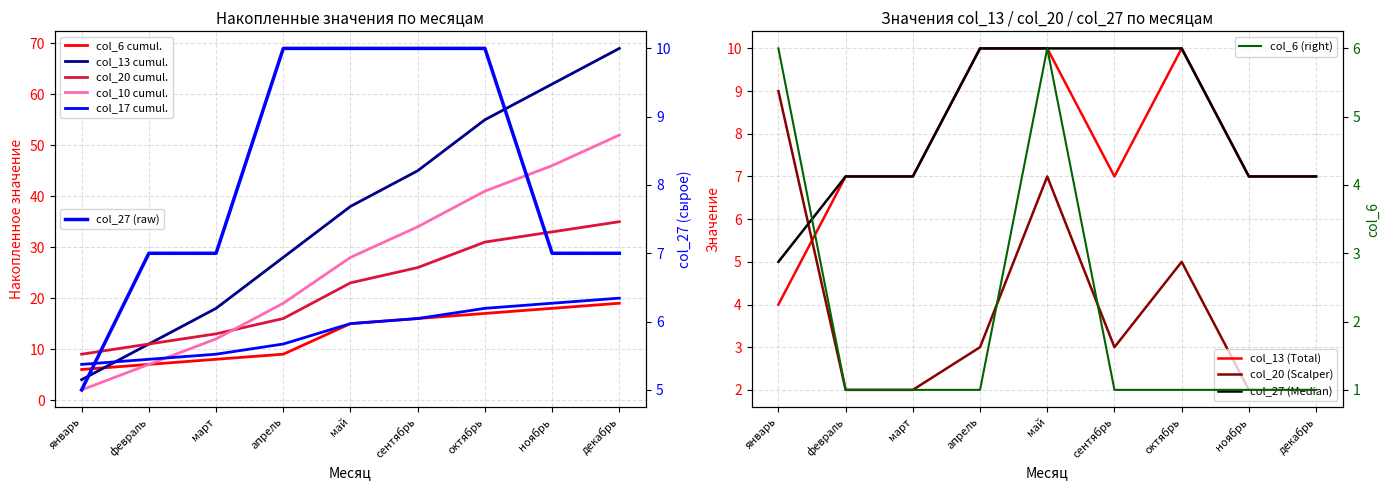

Which series has the largest total across all categories?

col_27